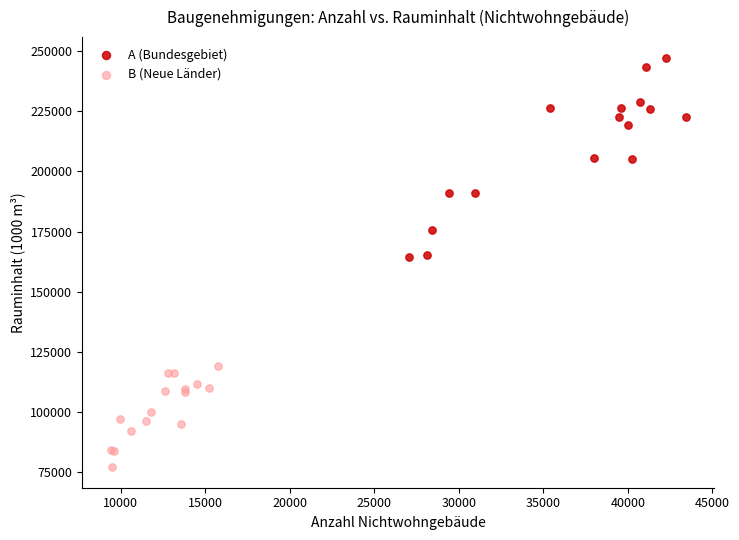

Which series reaches the maximum Y coordinate?

A (Bundesgebiet)